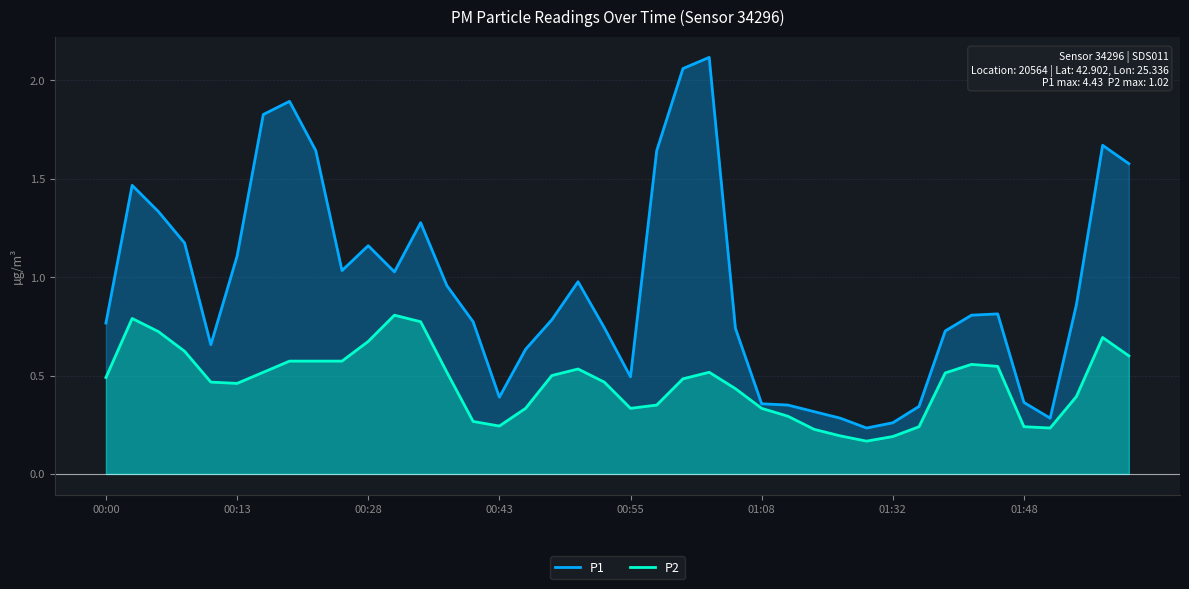

What is the value of the P2 point at the 8th from the left?

0.6